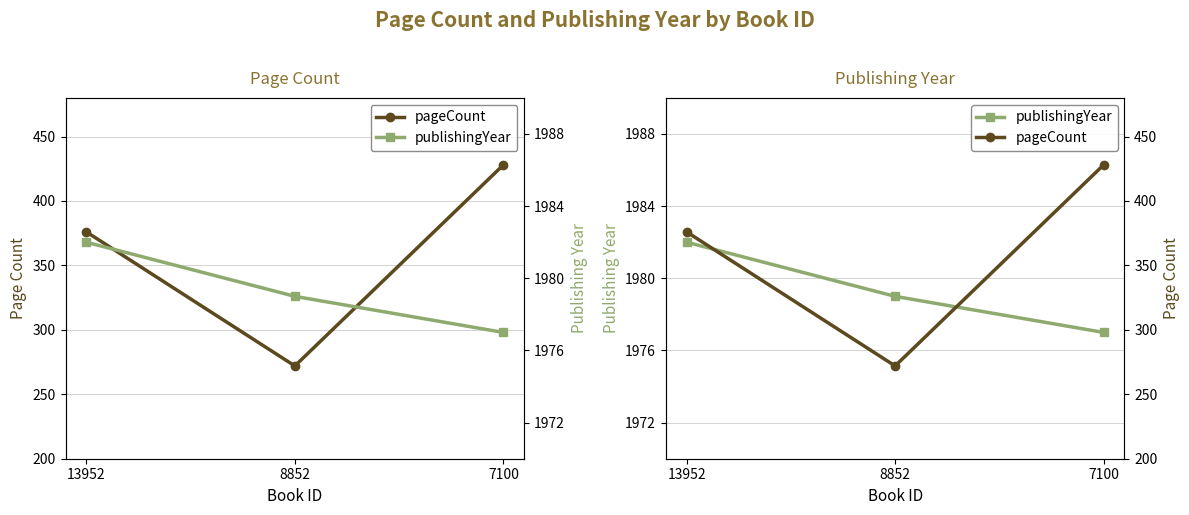

Reading left to right, what are all the values shown in this chart?

pageCount: 376	272	428
publishingYear: 1982	1979	1977